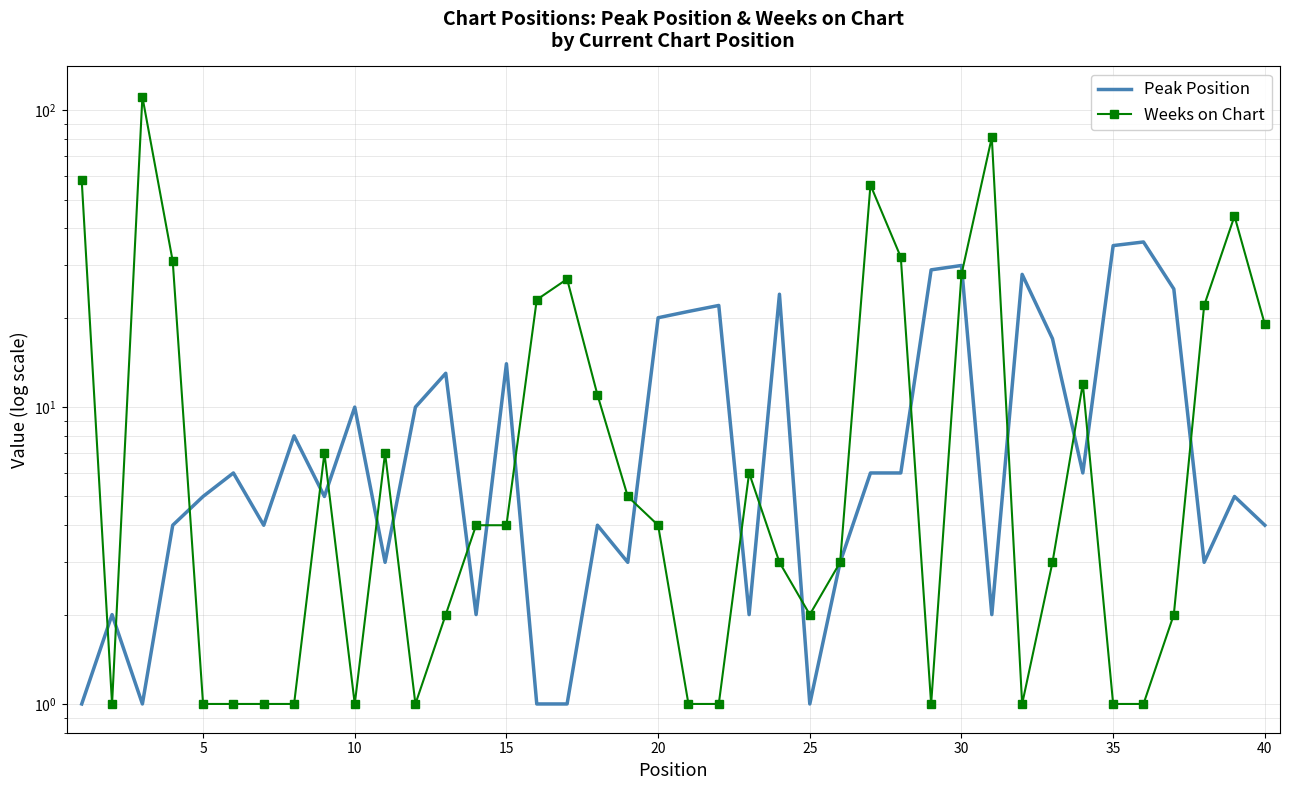

How many data points in Weeks on Chart are less than 4?

19